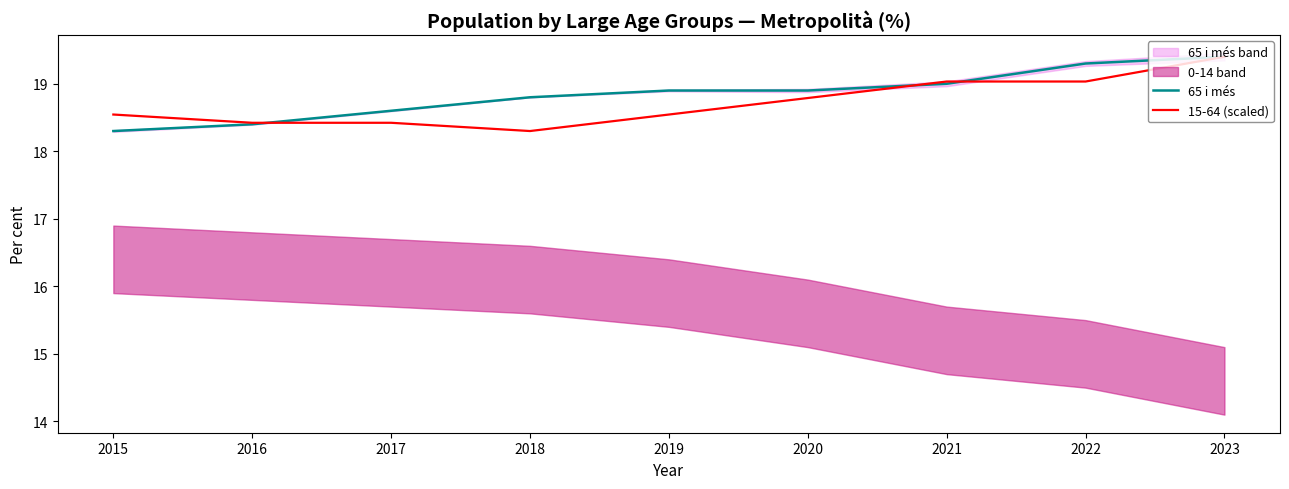

Where is 15-64 (scaled) nearest to the value 18?

2018